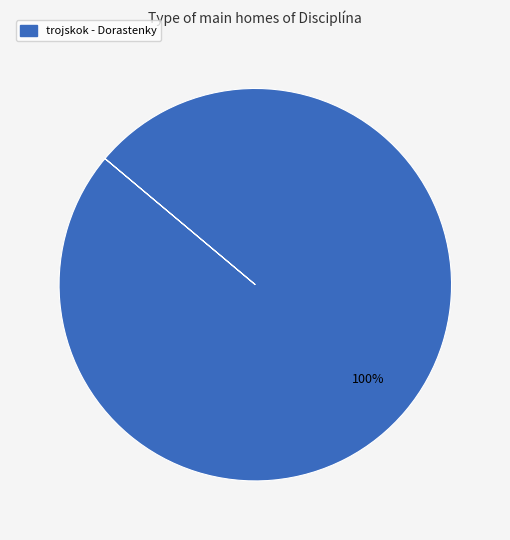

Does any single category account for the majority?

Yes